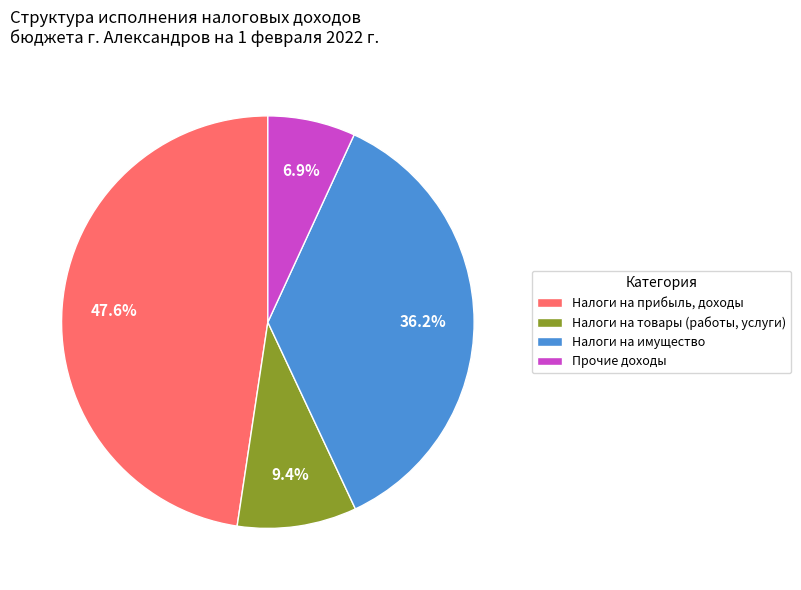

Is the sum of Налоги на прибыль, доходы and Налоги на имущество greater than half?

Yes